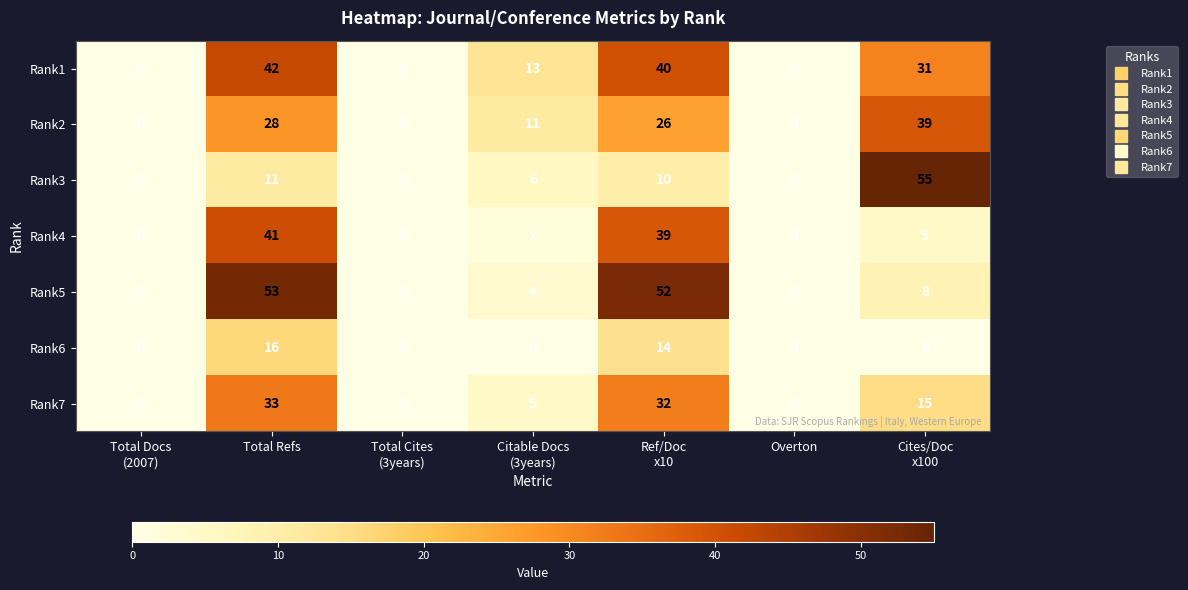

How many data points does each series have?

7